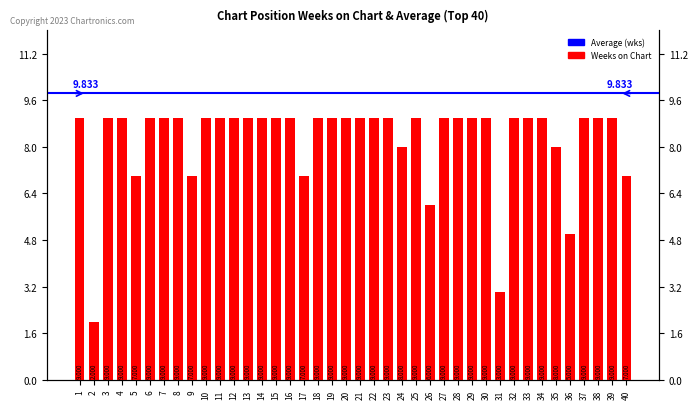

What is the difference between the maximum and minimum values?

7